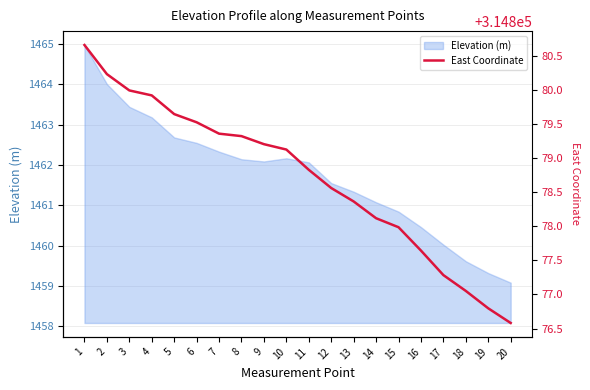

At which label does Elevation (m) reach its minimum?

20